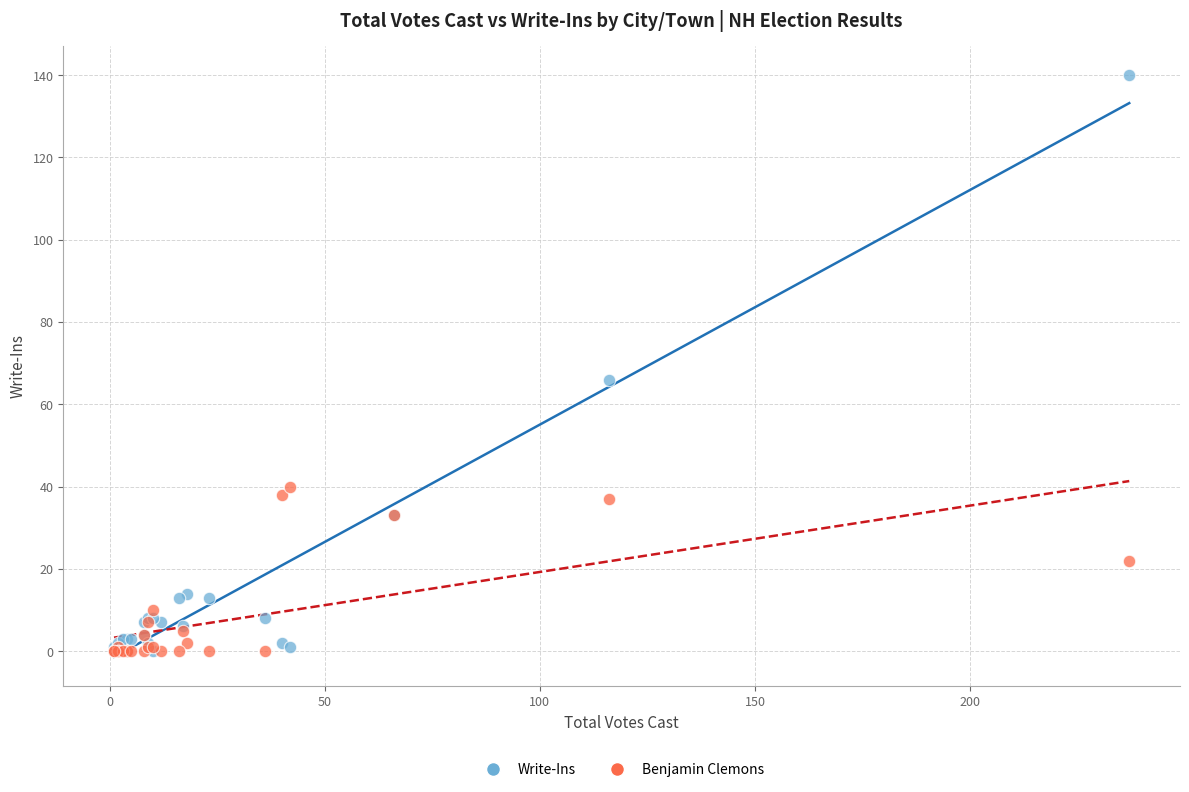

In the Write-Ins series, what Y value is closest to 70?

66